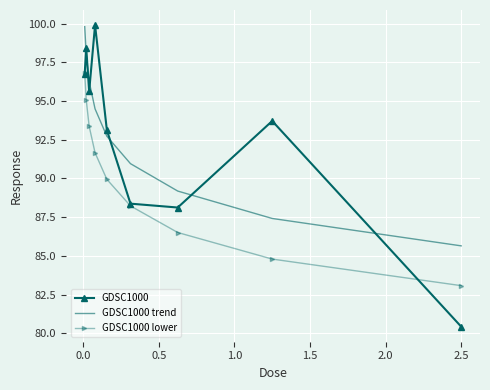

Which series has the largest range (max minus min)?

GDSC1000